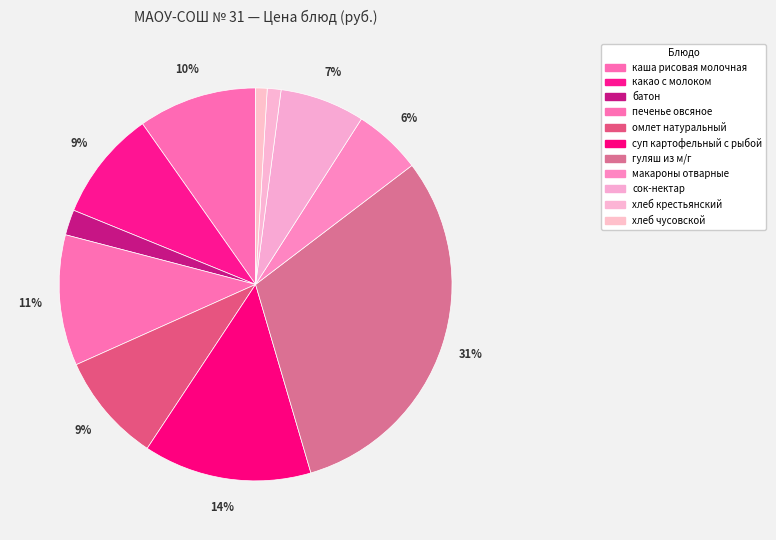

How many segments does this pie chart have?

11